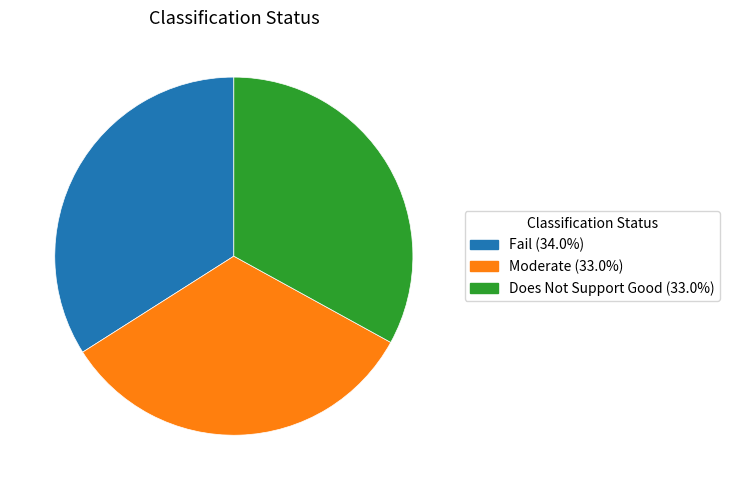

Which category has the biggest portion of the pie?

Fail